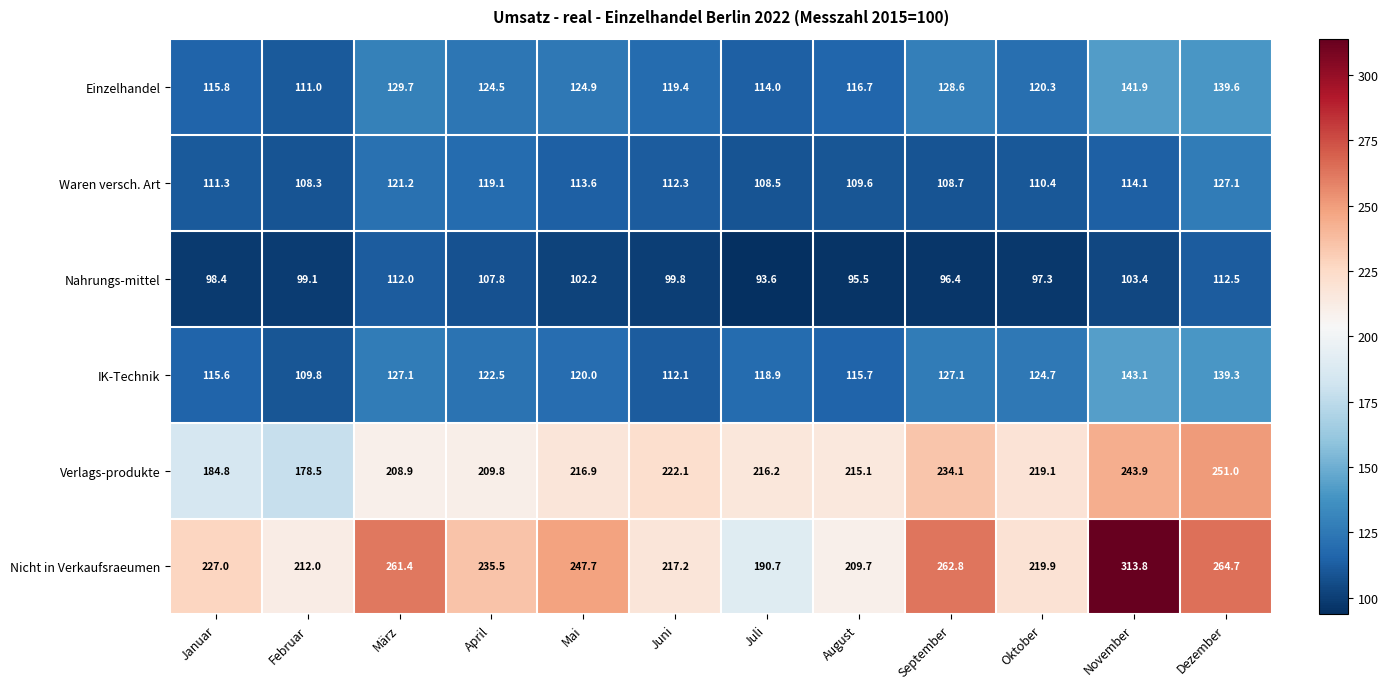

The value of Nahrungs-mittel at Juli is 93.6. True or false?

True